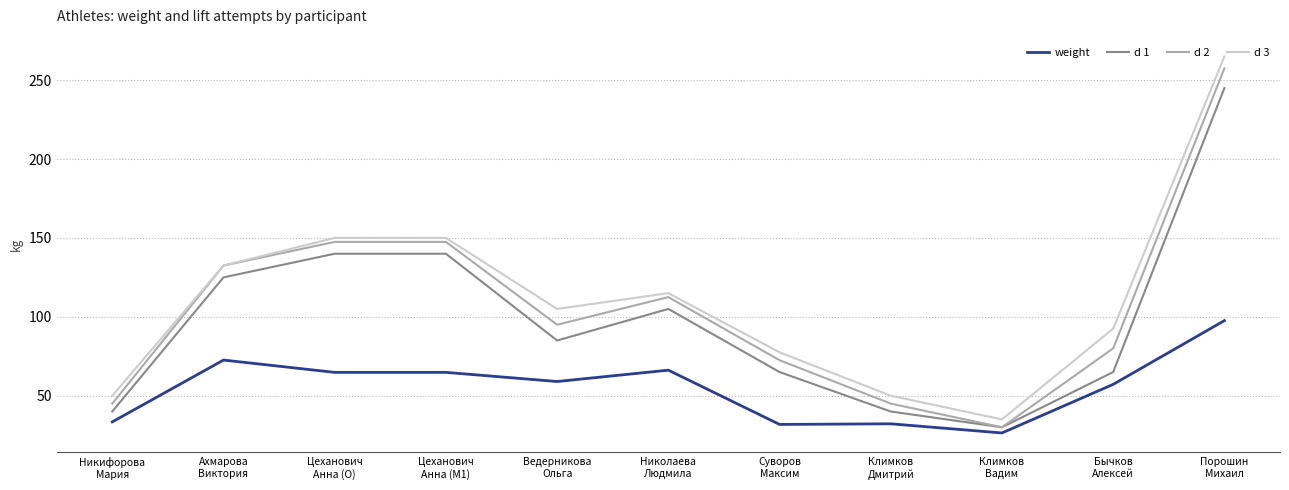

True or false: d 3 and weight intersect in this chart.

False